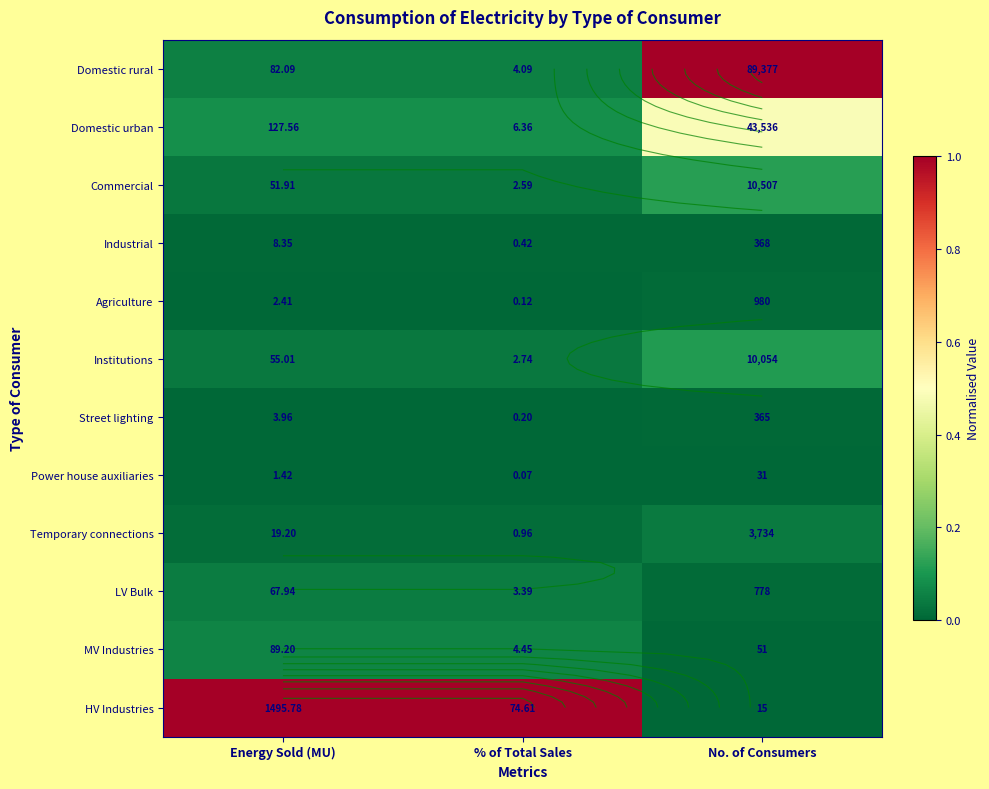

At which label does HV Industries reach its minimum?

No. of Consumers